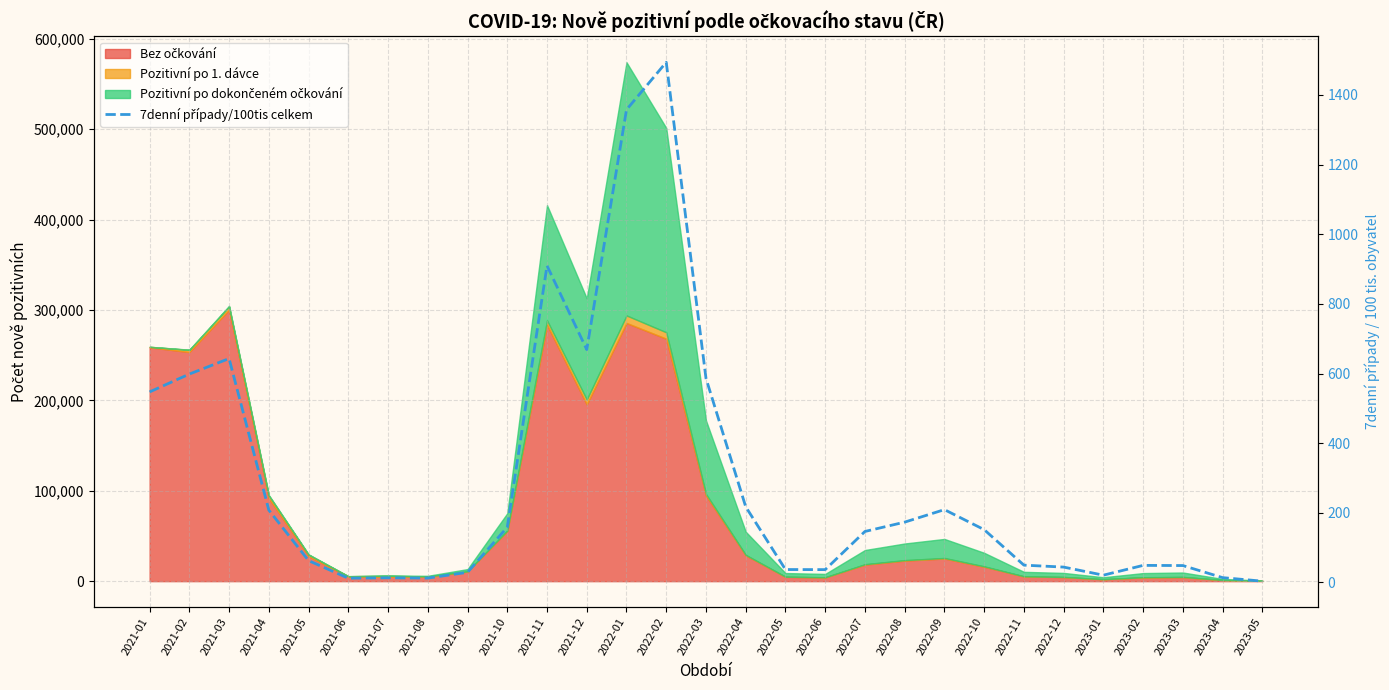

True or false: there are more than 1 points higher than both neighbors.

True